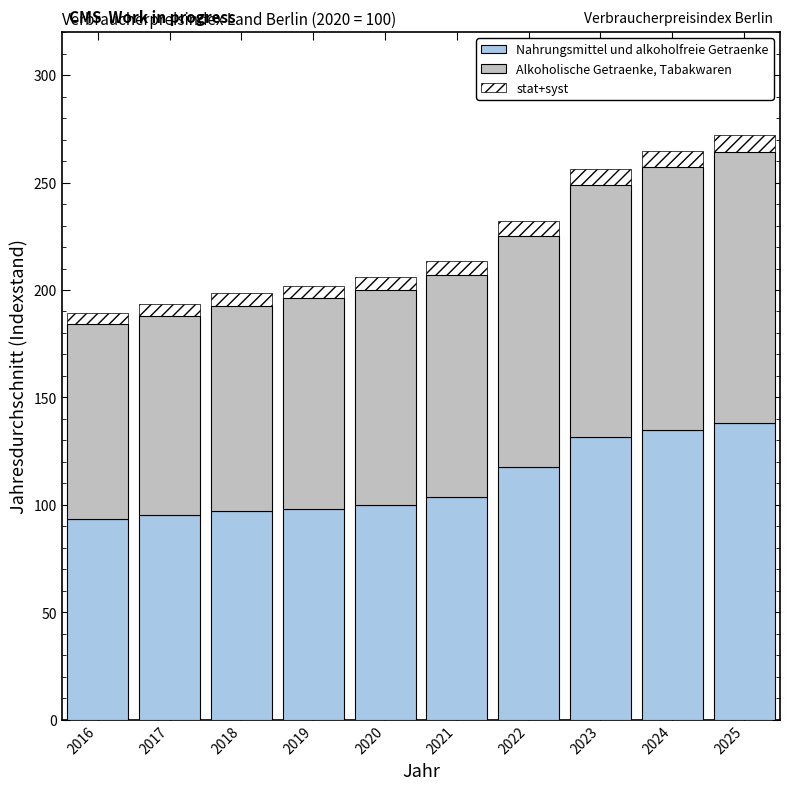

Is it true that Nahrungsmittel und alkoholfreie Getraenke equals 135.0 at 2024?

True